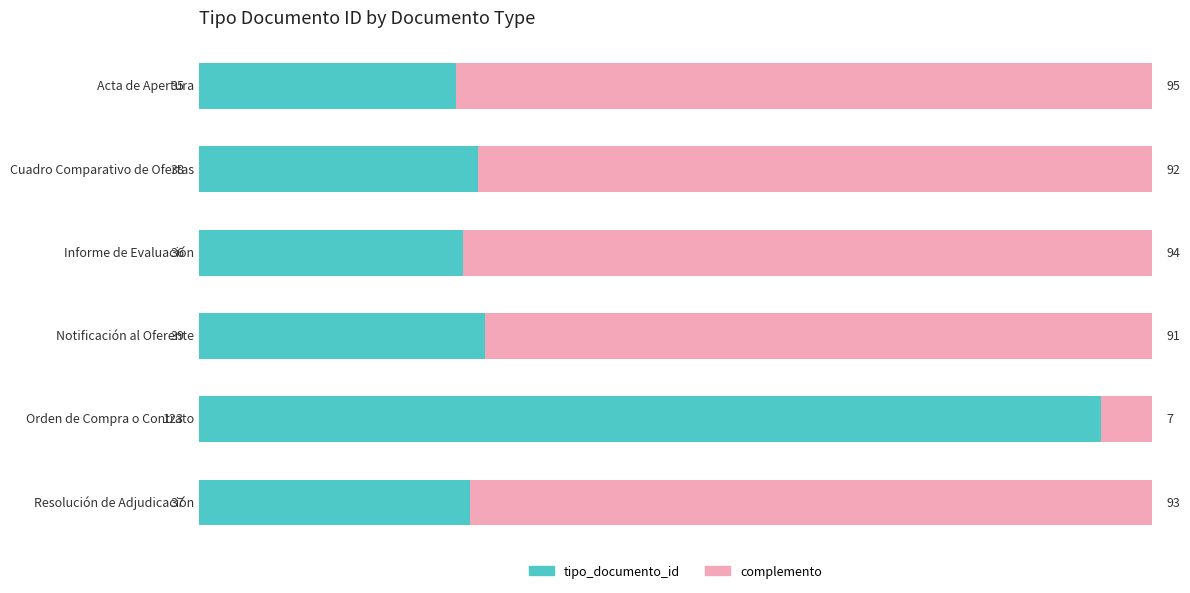

What is the total value across all series at Resolución de Adjudicación?

130